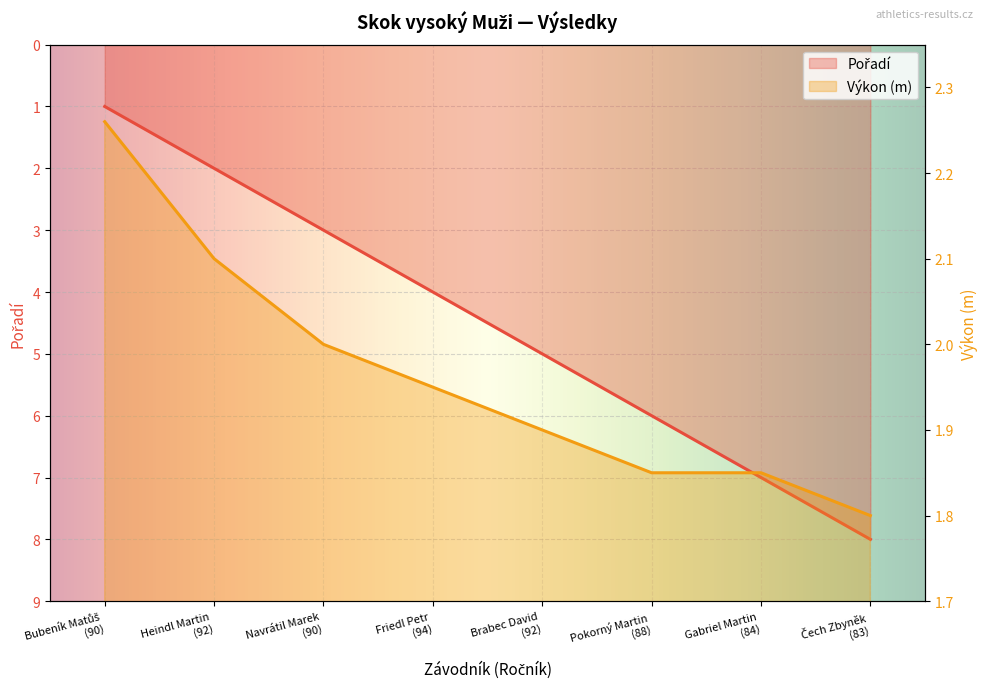

What are all the series names shown in the legend?

Pořadí, Výkon